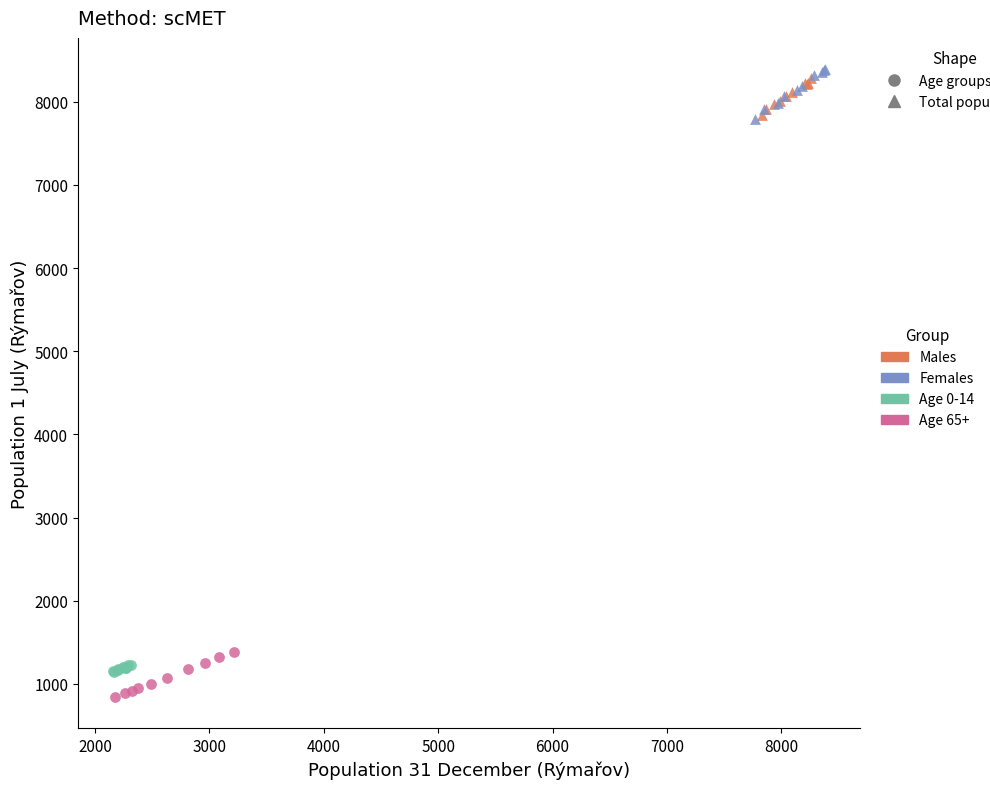

What are all the series names shown in the legend?

Males, Females, Age 0-14, Age 65+